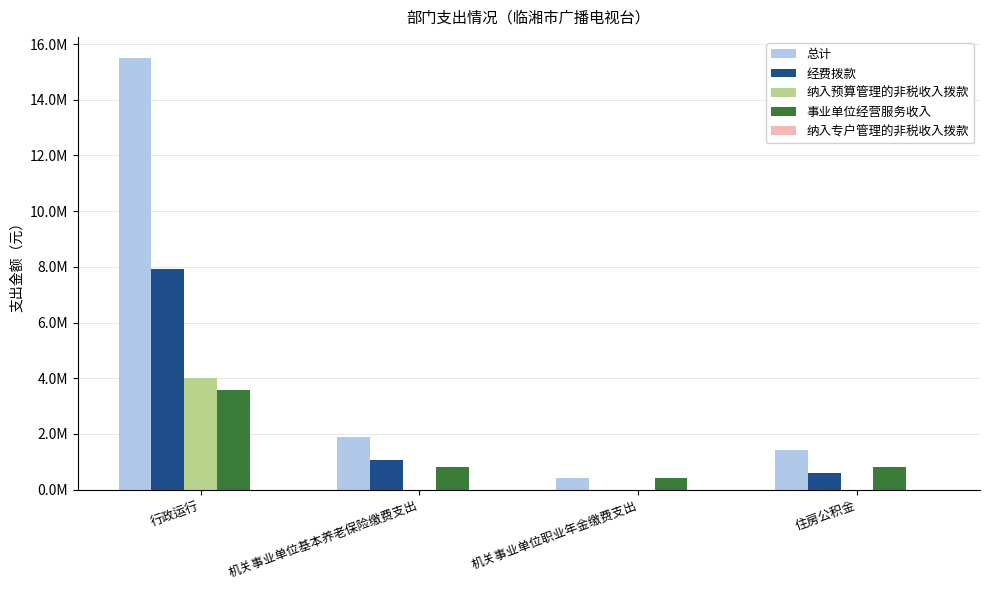

Are the bars grouped side by side (vs. stacked)?

Yes